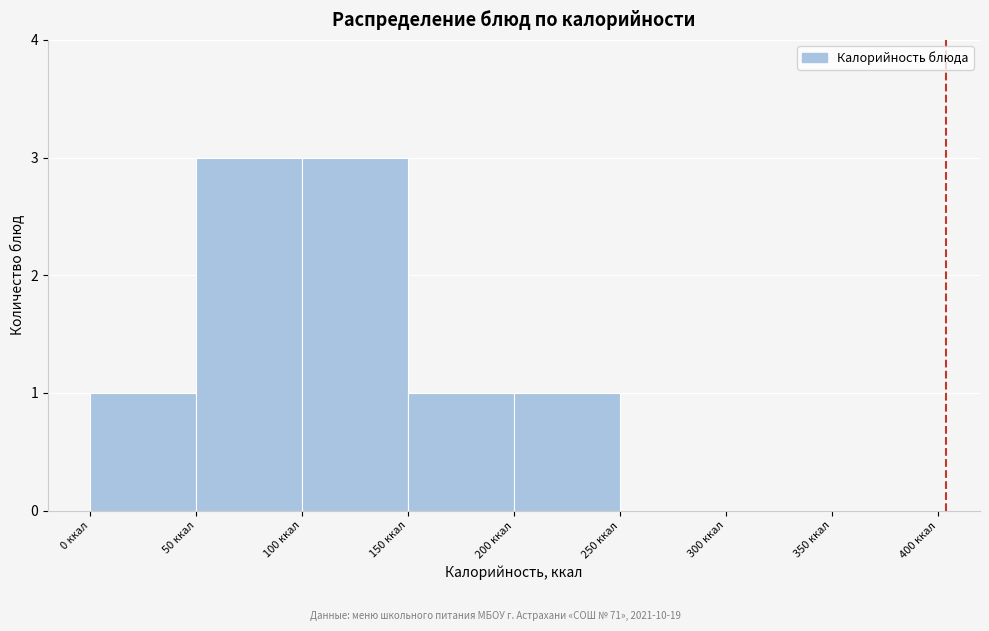

Reading left to right, list every bar in this chart as the range it spans on the x-axis followed by its height. The values are not printed on the chart, so give them approximately, as read against the axis.

0 to 50: 1
50 to 100: 3
100 to 150: 3
150 to 200: 1
200 to 250: 1
250 to 300: 0
300 to 350: 0
350 to 400: 0